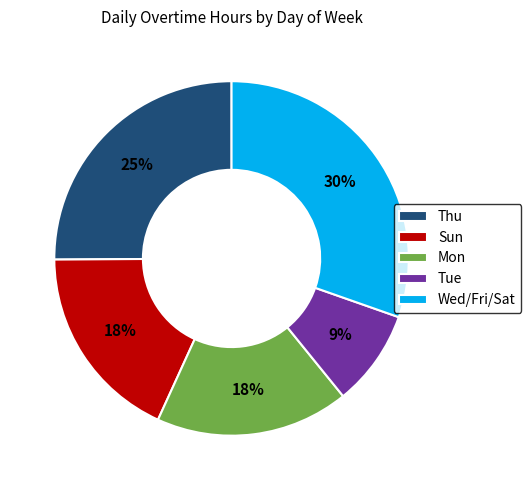

What is the ratio of the value at Mon to the value at Wed/Fri/Sat?

0.6